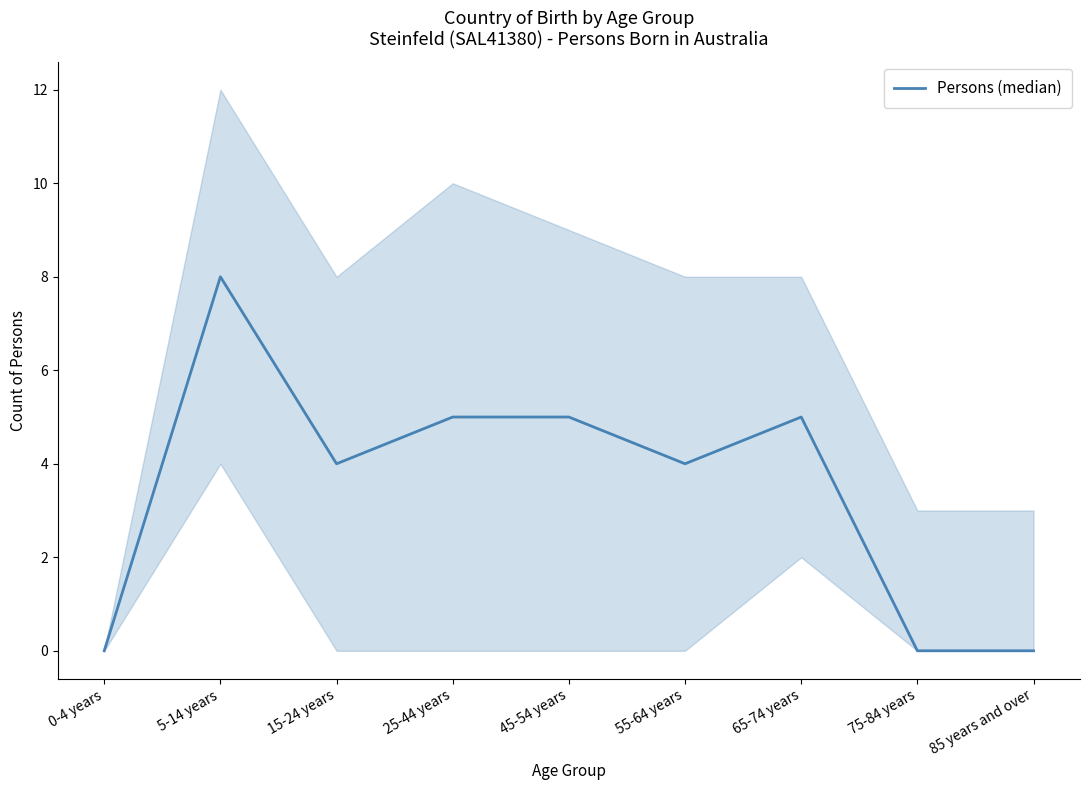

Count the values in the range 0 to 5.

8